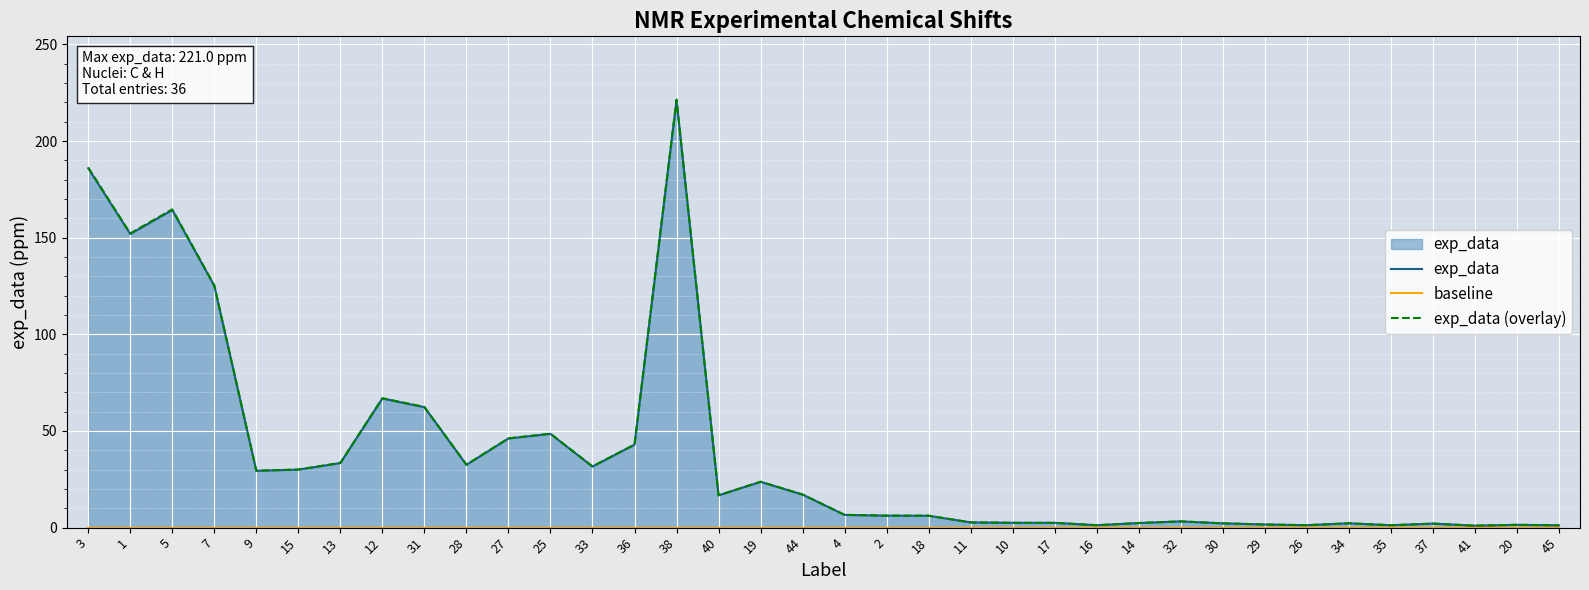

What is the difference between the highest and lowest values at 30?

2.2